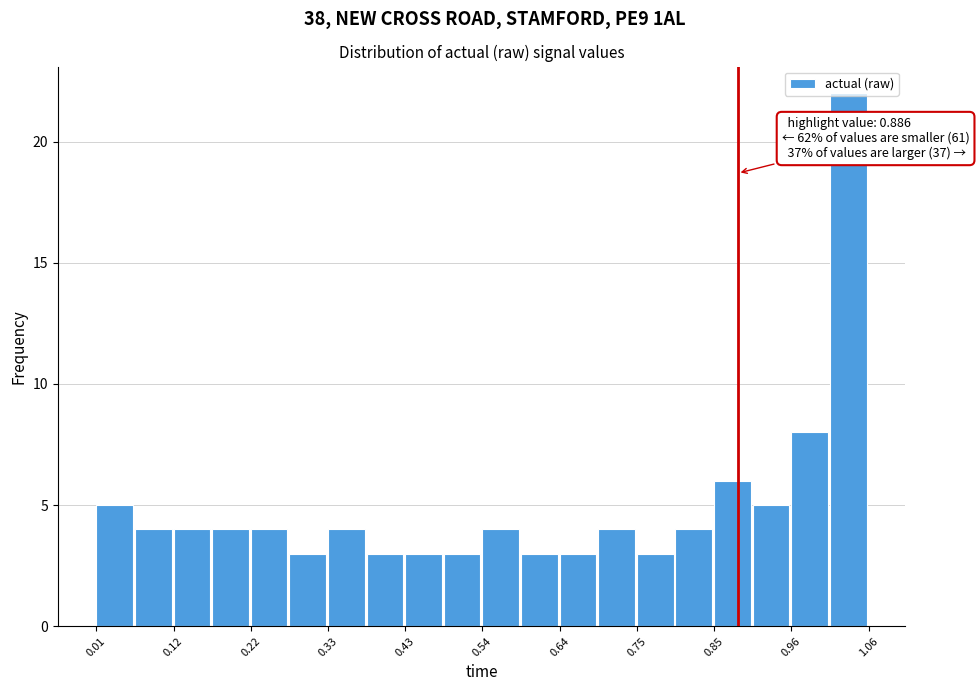

Around what value on the x-axis is the tallest bar? Give the approximate position of its centre, as read against the axis.

1.04